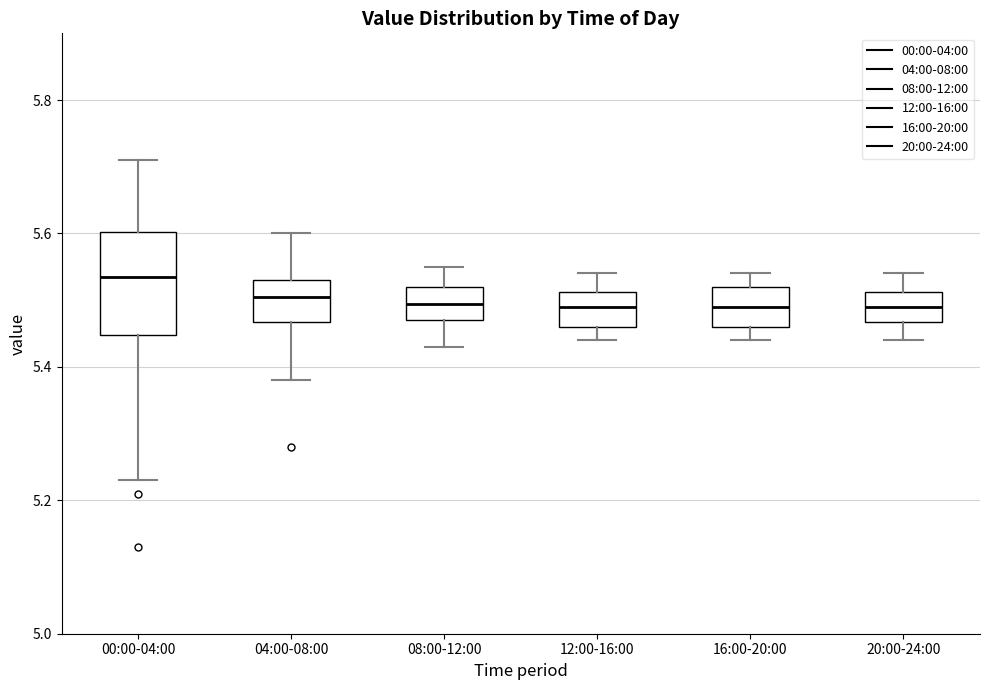

Reading left to right, transcribe this box plot: for each box, give where its median line is, the range the box spans, and where its two whiskers end, as read against the y-axis. The values are not printed on the chart, so give them approximately, as read against the axis.

00:00-04:00: median 5.54, box 5.44 to 5.60, whiskers 5.24 to 5.72
04:00-08:00: median 5.50, box 5.46 to 5.54, whiskers 5.38 to 5.60
08:00-12:00: median 5.50, box 5.48 to 5.52, whiskers 5.44 to 5.56
12:00-16:00: median 5.50, box 5.46 to 5.52, whiskers 5.44 to 5.54
16:00-20:00: median 5.50, box 5.46 to 5.52, whiskers 5.44 to 5.54
20:00-24:00: median 5.50, box 5.46 to 5.52, whiskers 5.44 to 5.54